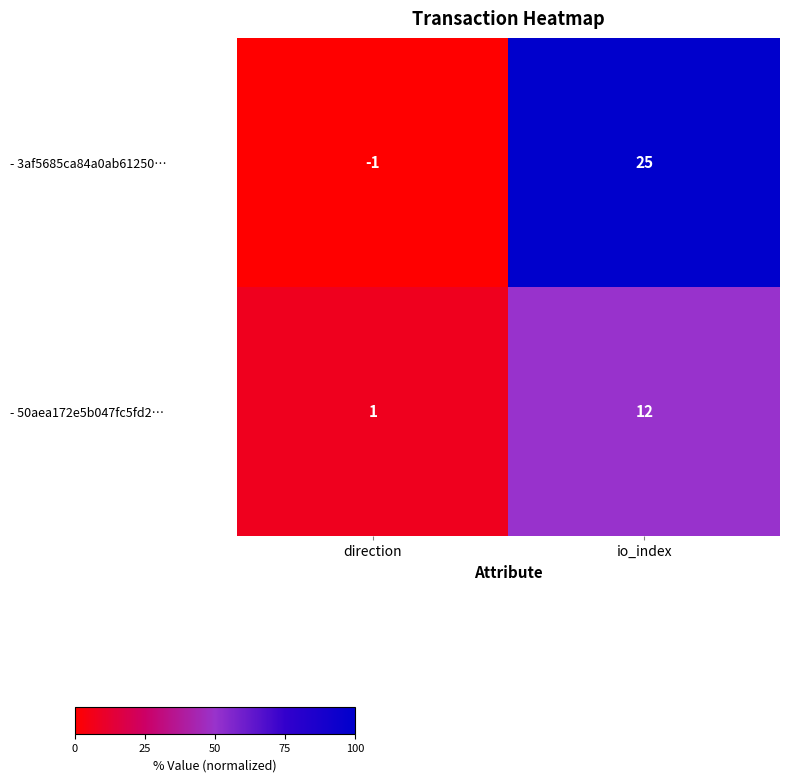

List the series in order of their peak value, highest first.

- 3af5685ca84a0ab61250…, - 50aea172e5b047fc5fd2…